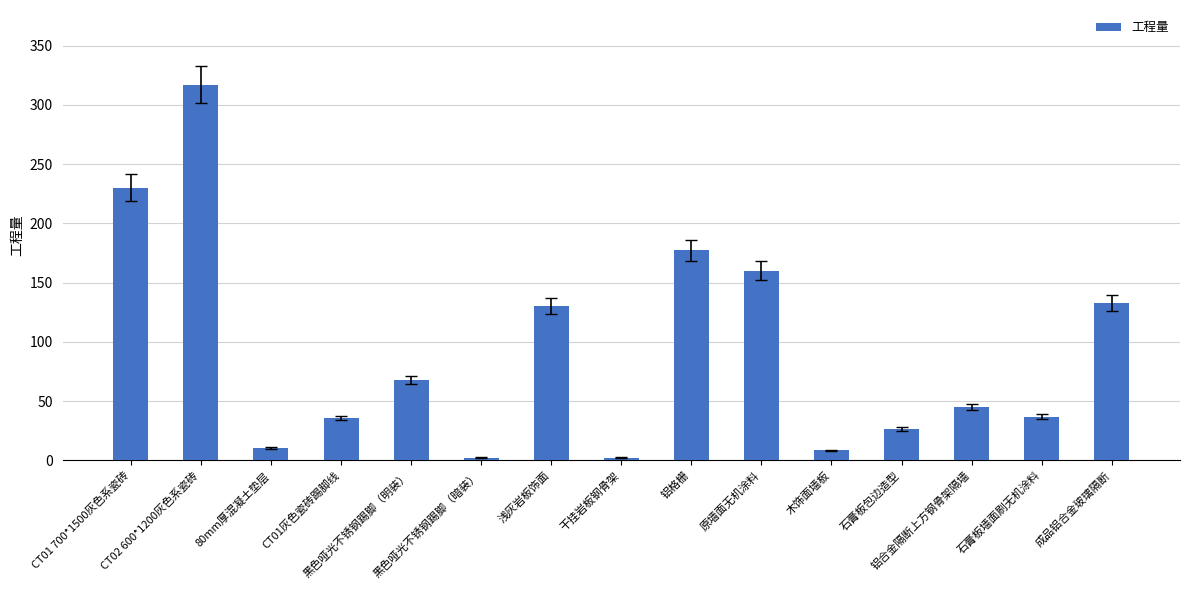

What is the value of the 14th bar from the left?

37.0